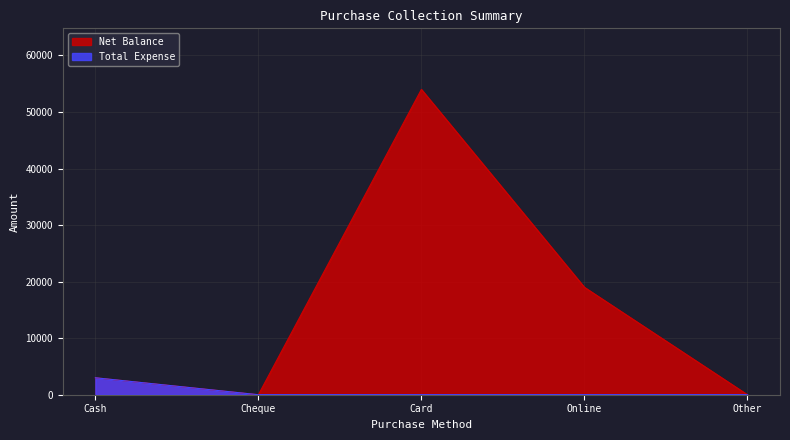

List the labels in order of Net Balance value, largest first.

Card, Online, Cash, Cheque, Other